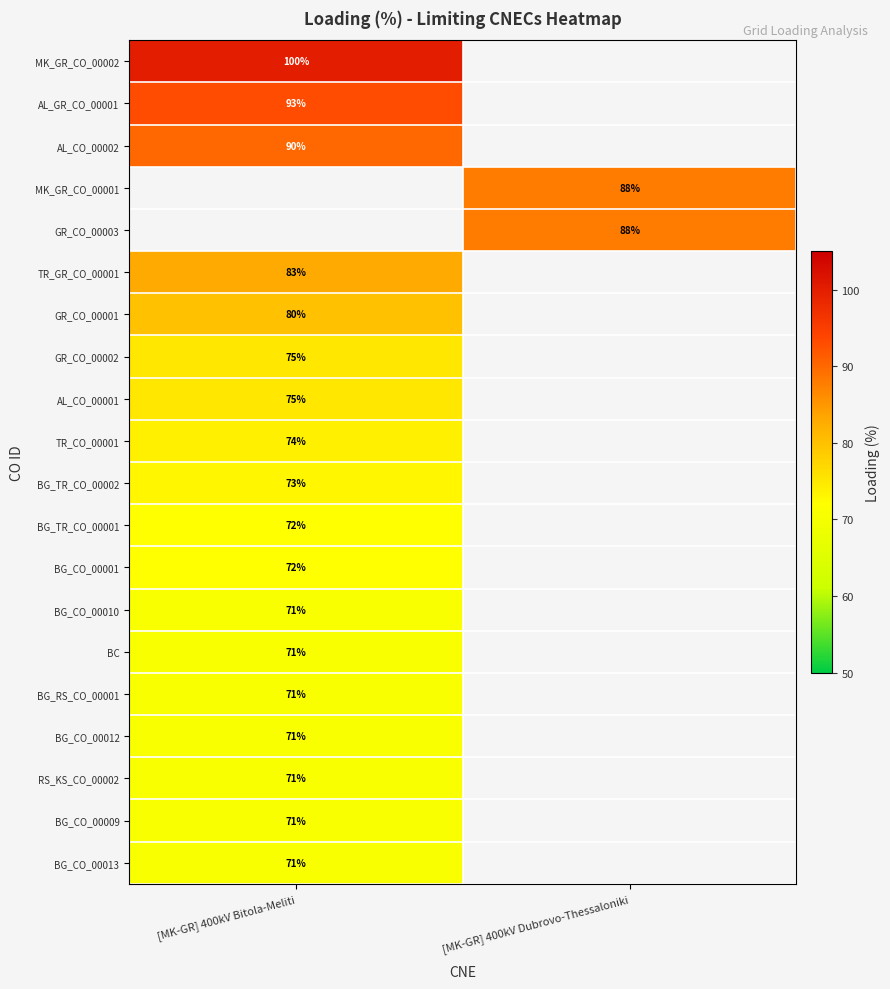

What is the minimum value shown in the chart?

71.0